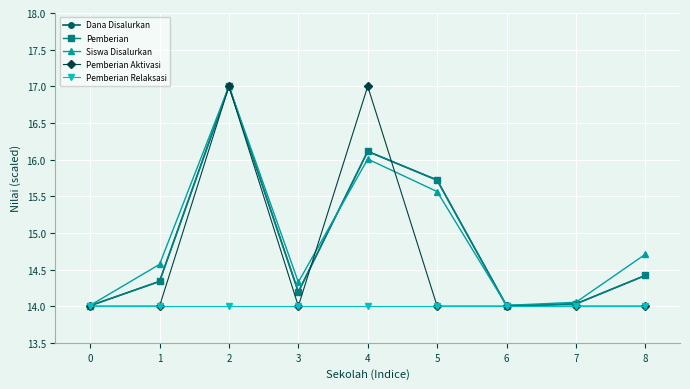

Between 0 and 4, which series saw the biggest shift?

Pemberian Aktivasi